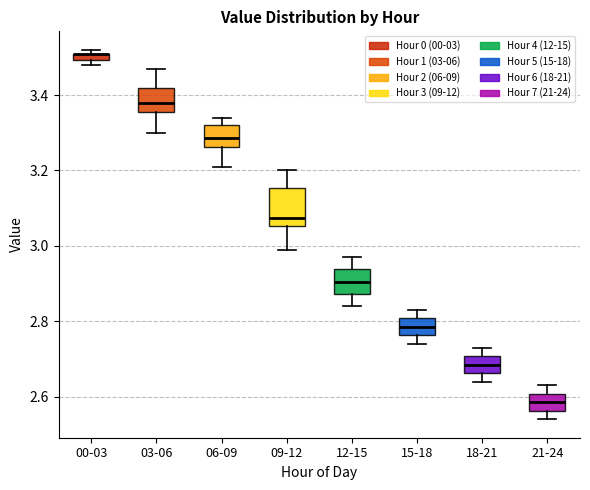

Which box is the tallest, from its lower edge to its upper edge?

09-12